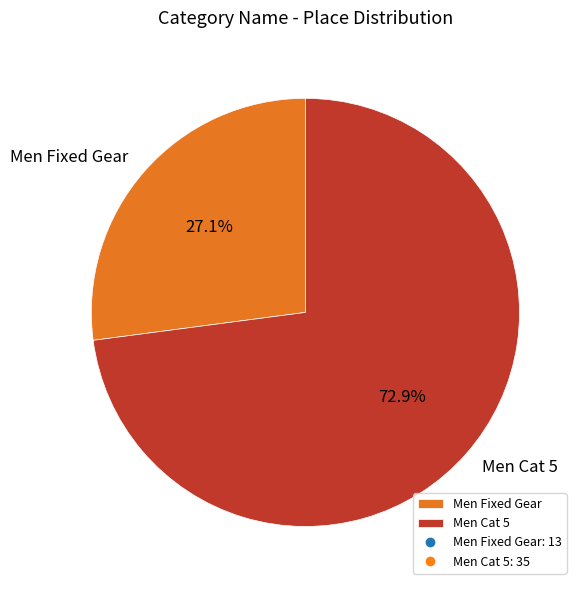

Which has a higher value, Men Cat 5 or Men Fixed Gear?

Men Cat 5